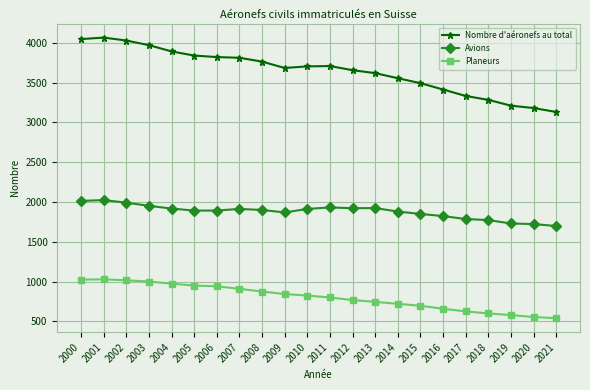

What is the difference between the maximum and minimum values in the Avions series?

326